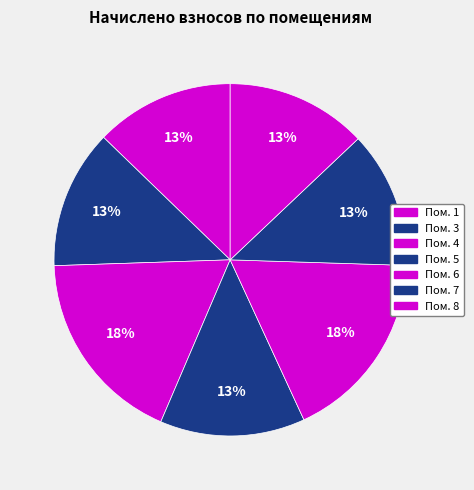

To the nearest percent, what is the difference between the largest and smallest slice percentages?

5%